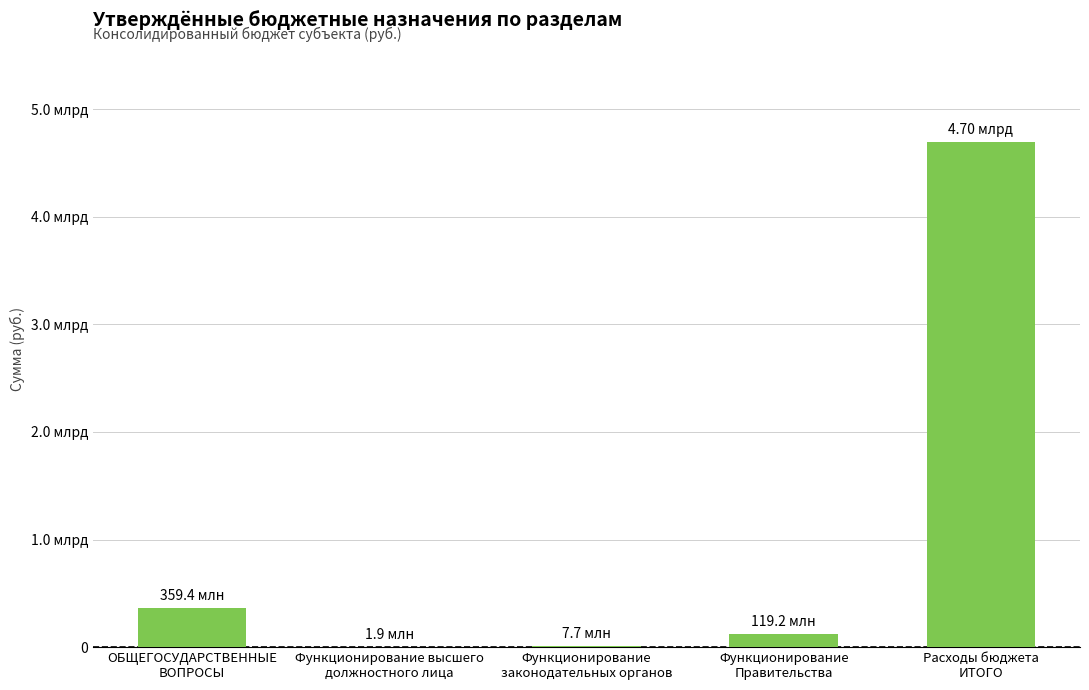

Are the bars horizontal?

No